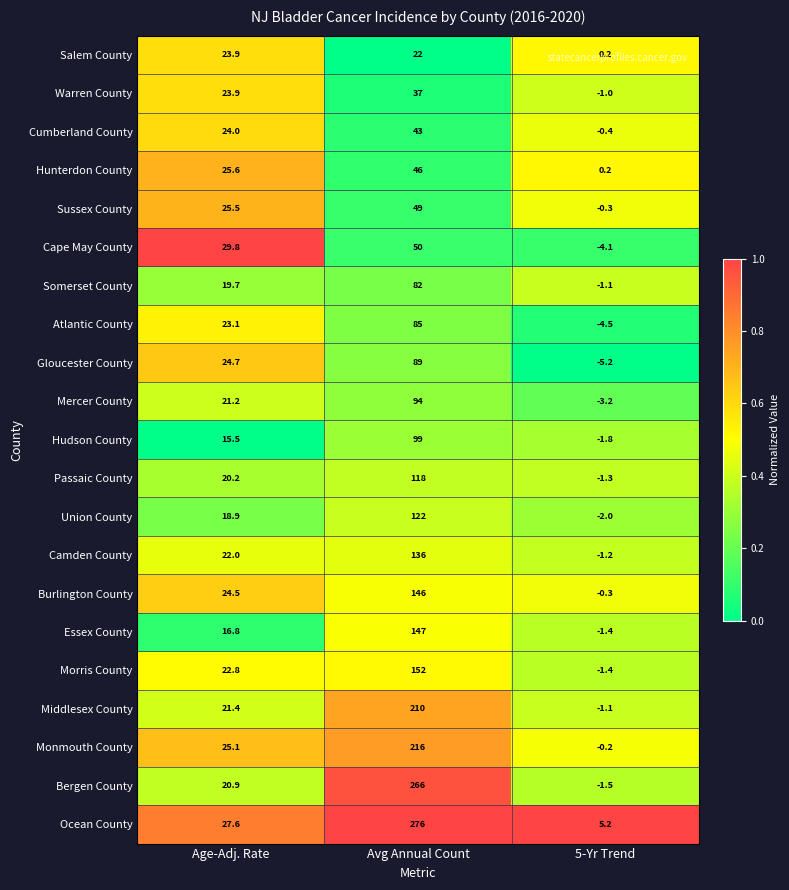

How many positive values does the Somerset County series have?

2